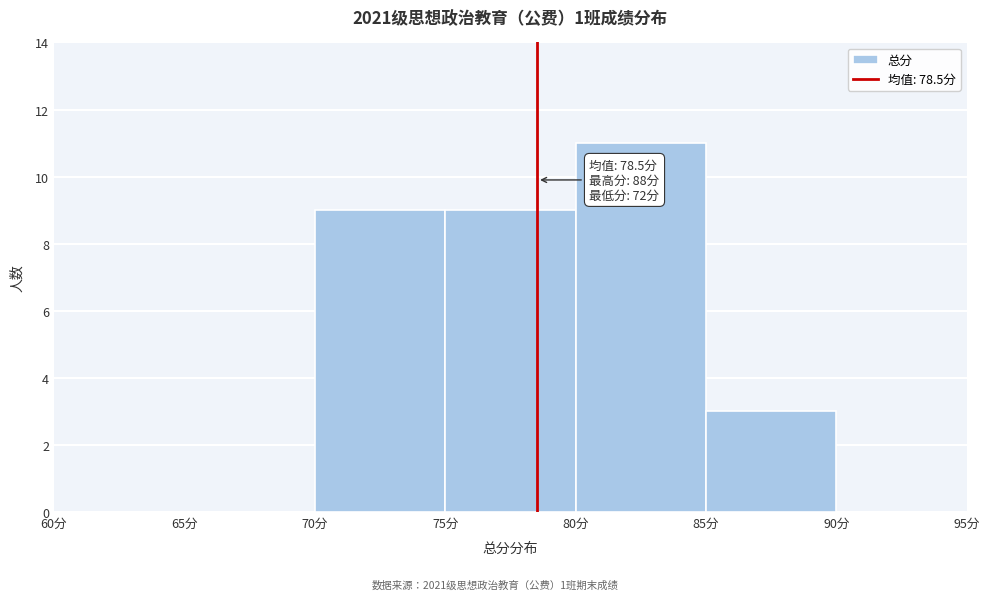

Which range on the x-axis has the tallest bar?

80 to 85